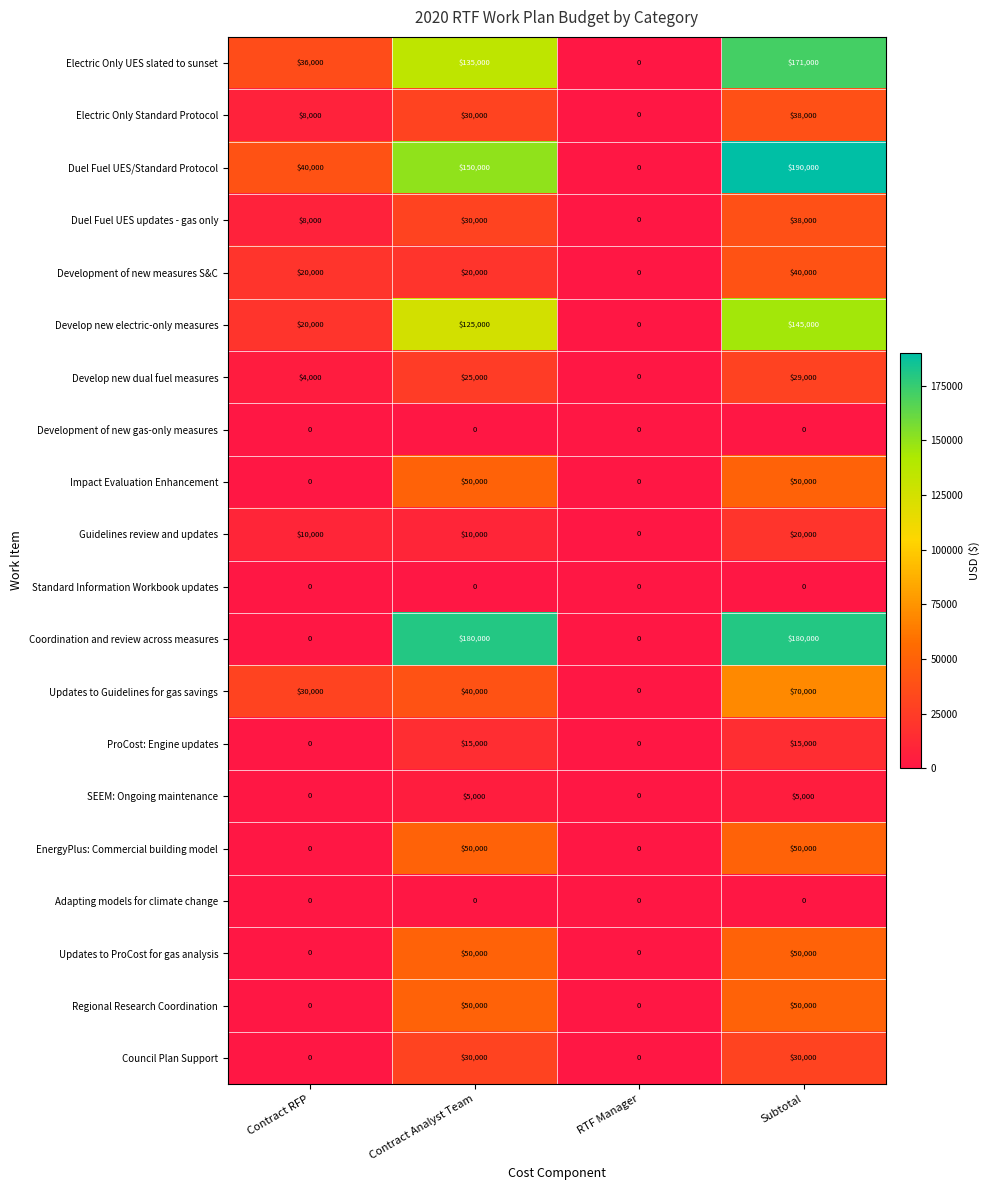

Which series has the largest total across all categories?

Duel Fuel UES/Standard Protocol